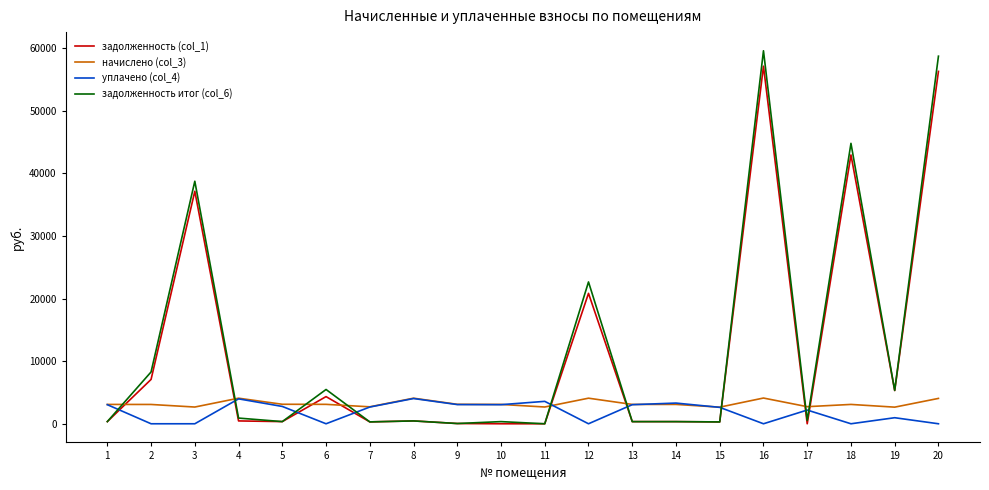

Which series has the largest range (max minus min)?

задолженность итог (col_6)